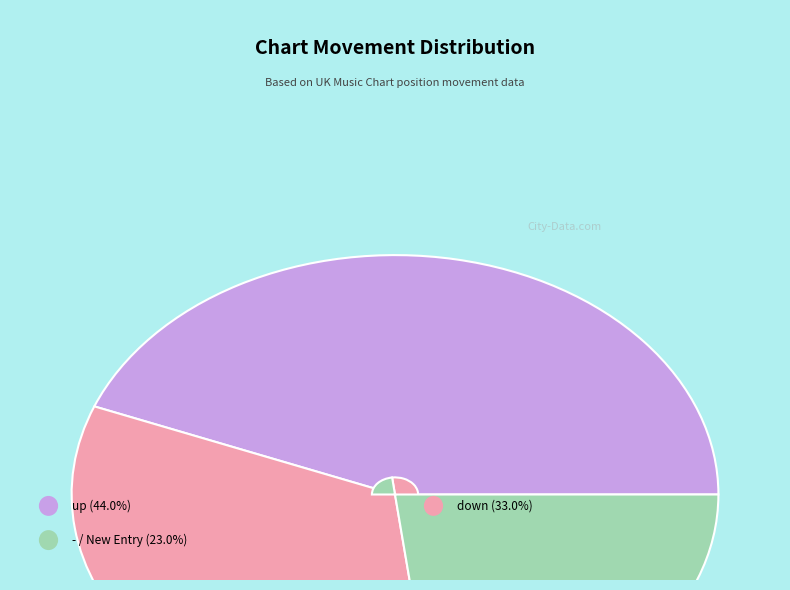

Is there a majority slice in this chart?

No